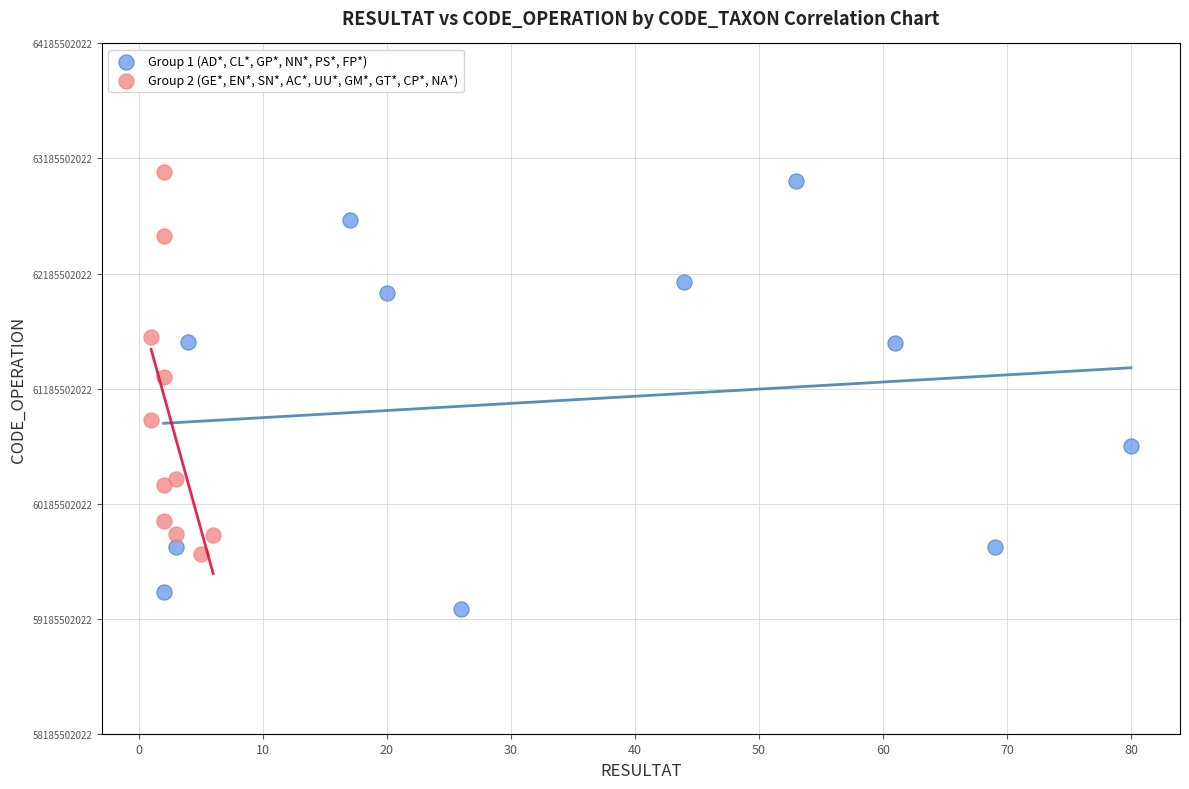

Which series has the widest spread of Y values?

Group 1 (AD*, CL*, GP*, NN*, PS*, FP*)